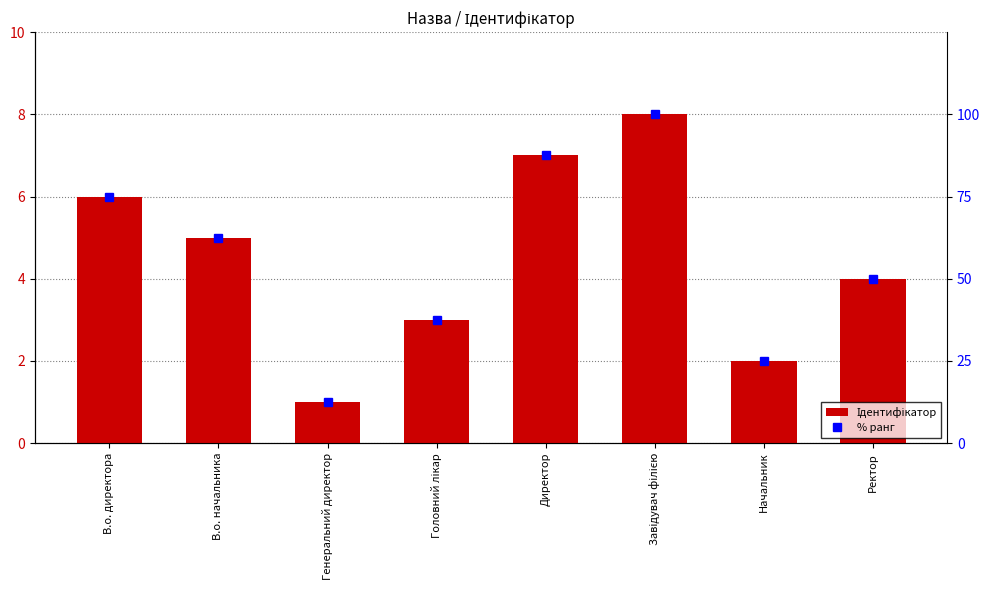

Count the number of data series in this chart.

2